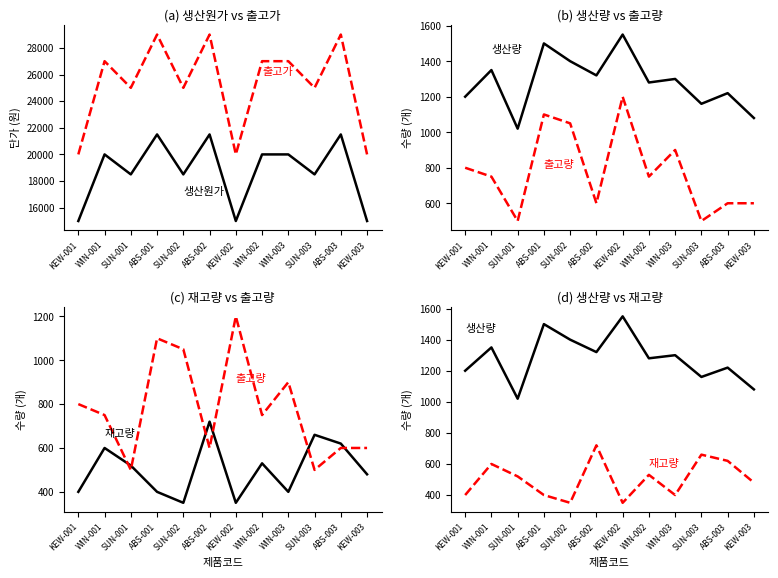

How many values in the 재고량 series are below 520?

6